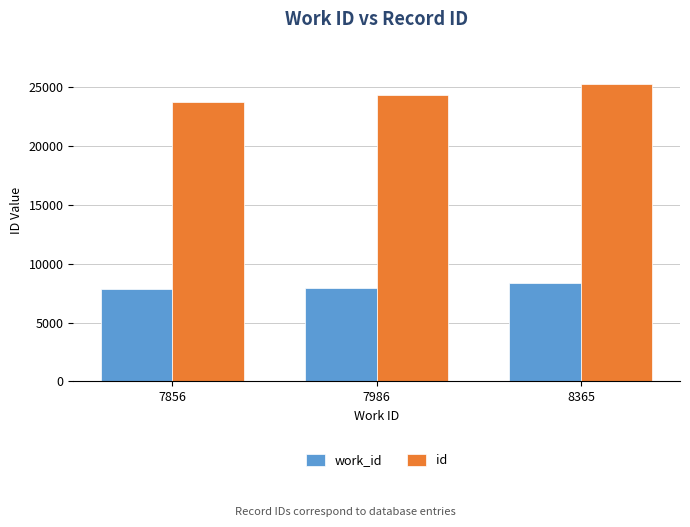

What is the sum of all work_id values?

24207